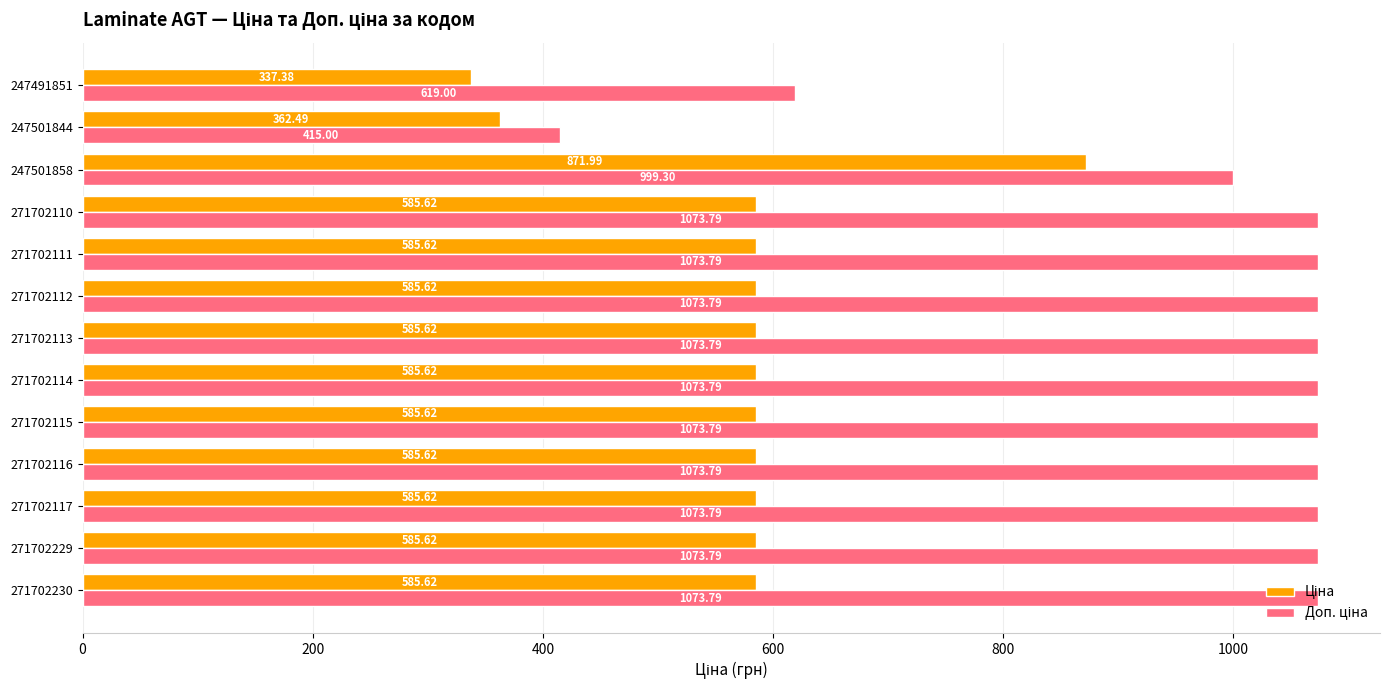

At which category is the sum across all series the highest?

247501858